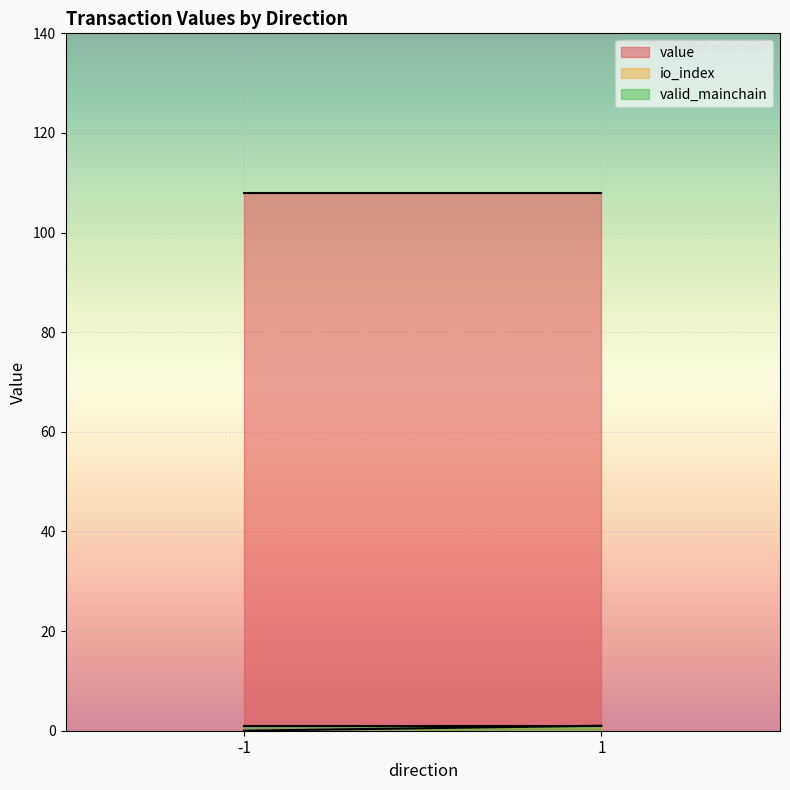

What is the difference between the maximum and minimum values in the value series?

0.0